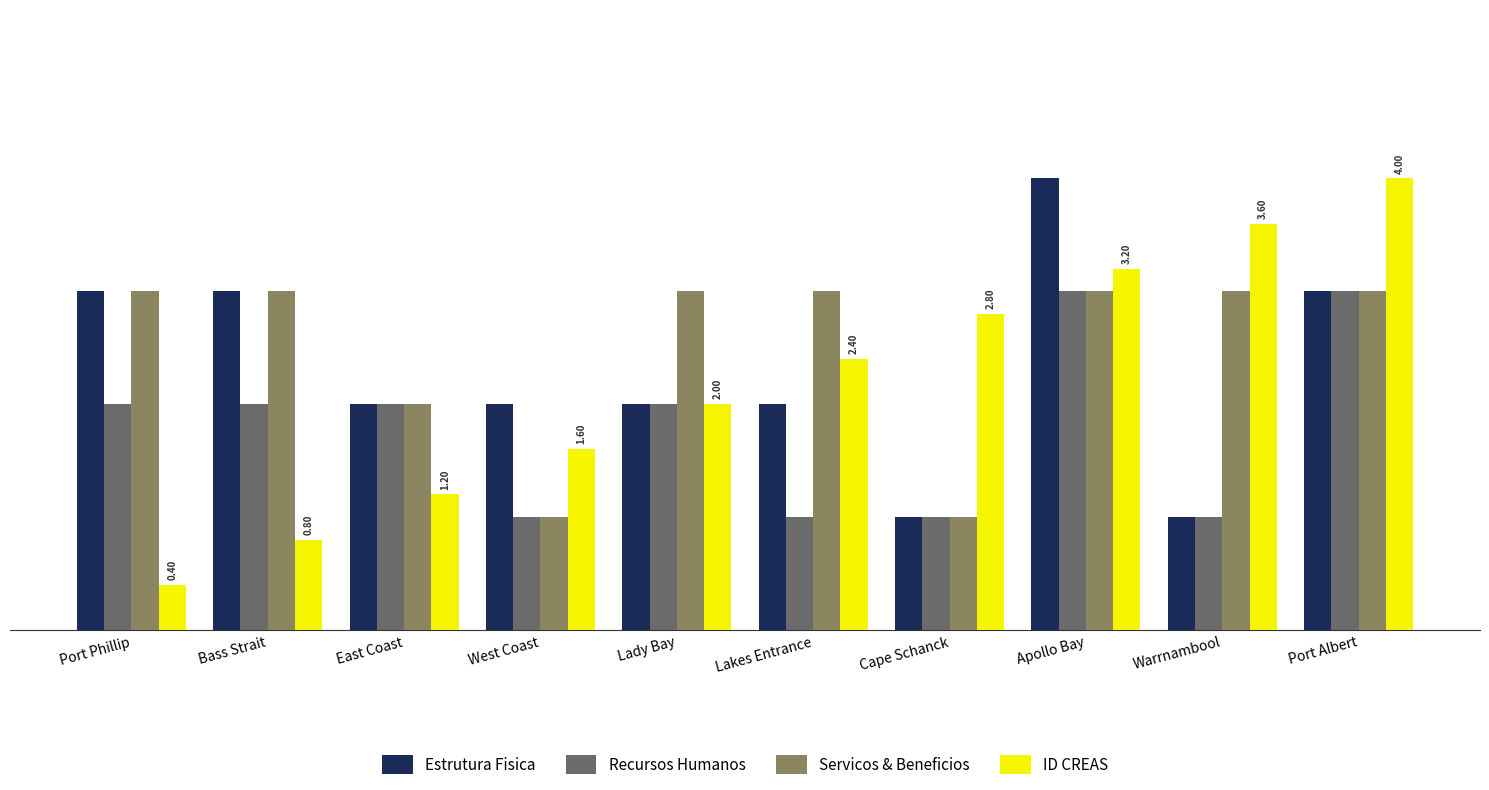

Which series has the largest range (max minus min)?

ID CREAS